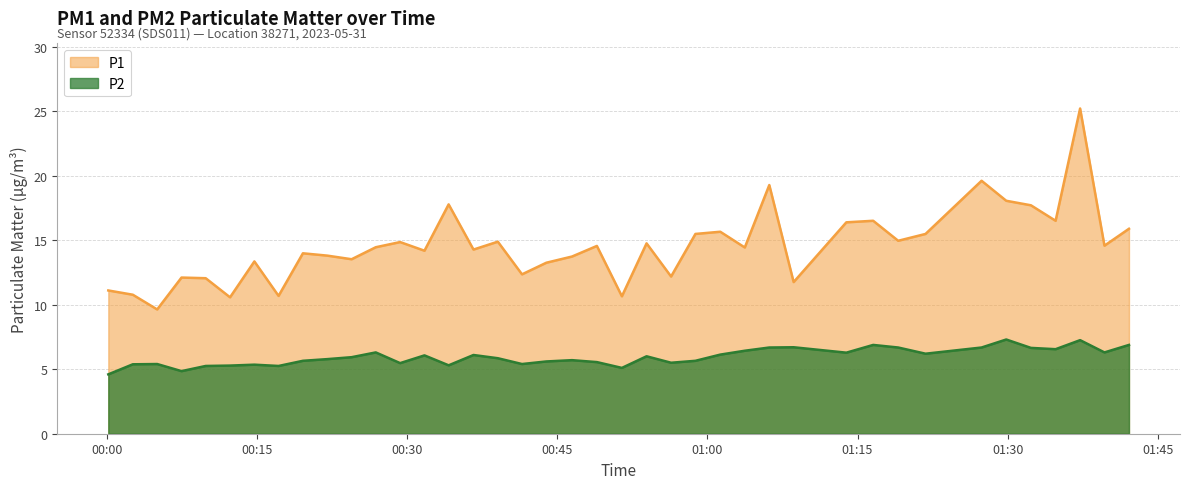

Count the number of categories in the chart.

40